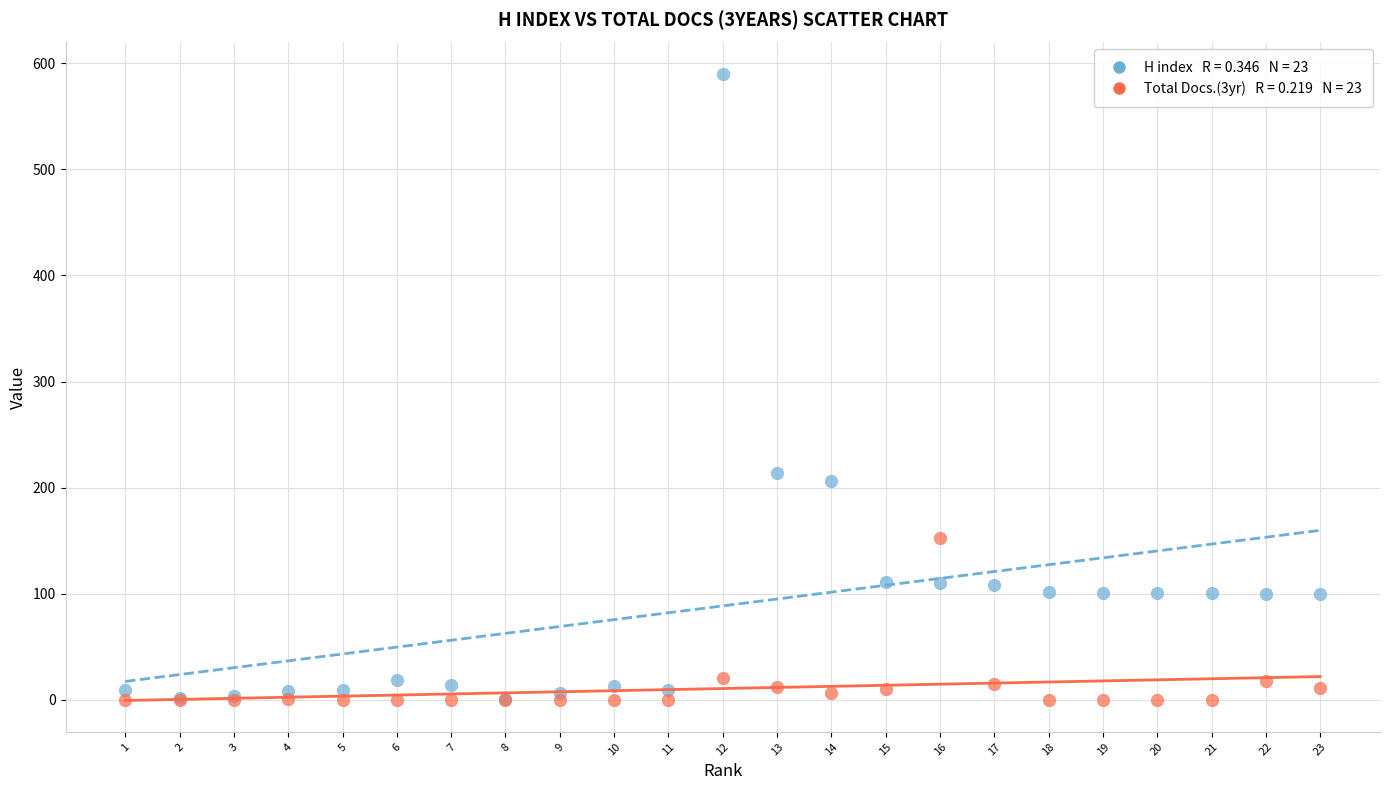

Across all series, what Y value is closest to 295?

214